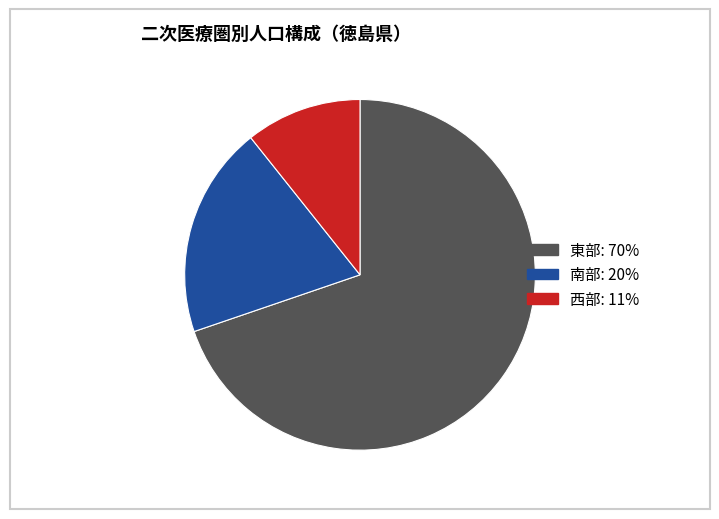

What is the smallest slice in the pie chart?

西部